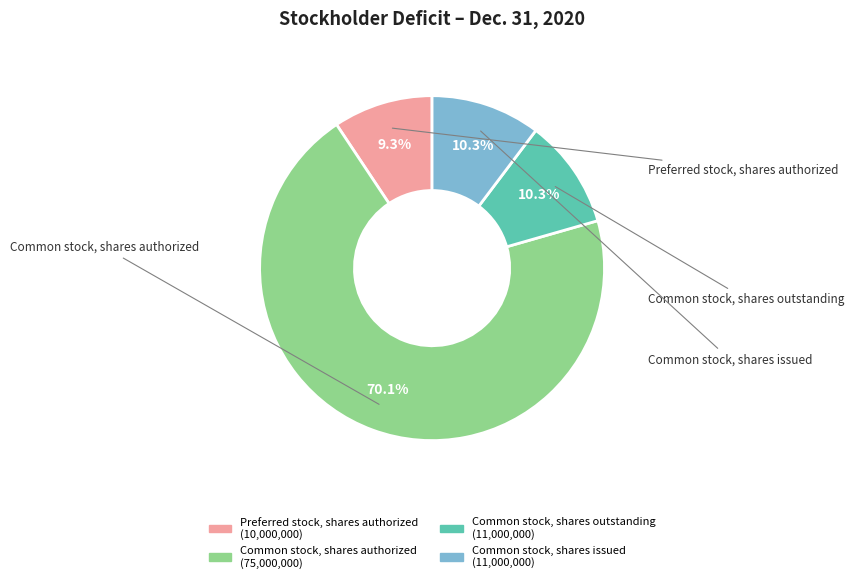

Does Preferred stock, shares authorized represent more than half of the total?

No